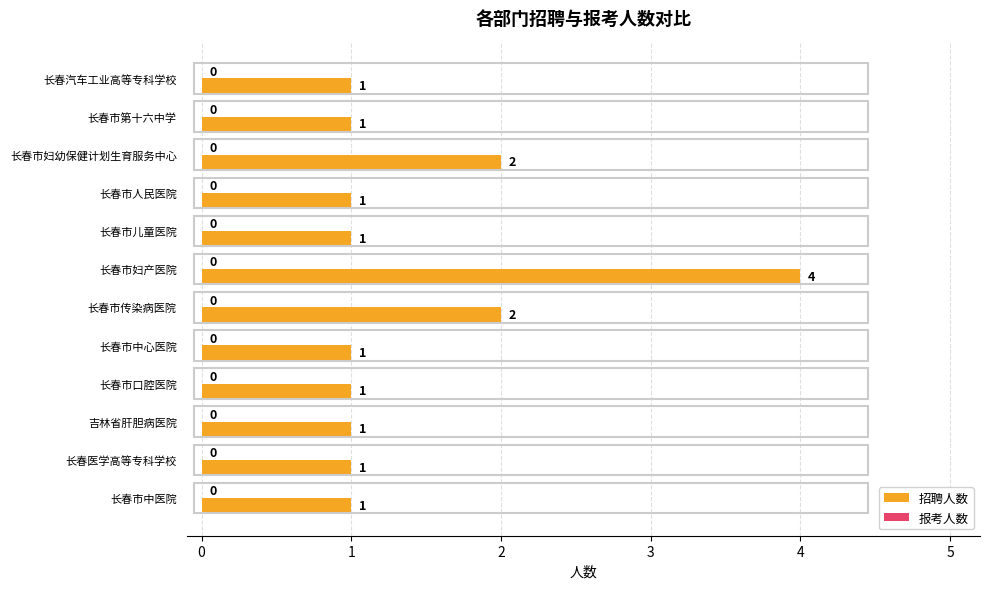

What is the value of the 11th bar from the top?

1